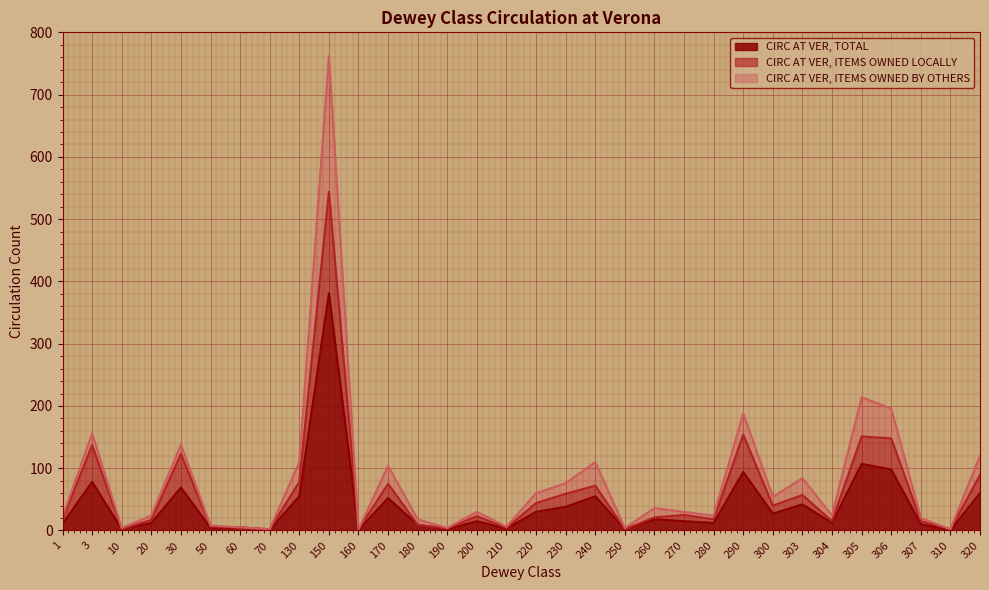

What is the average value of the CIRC AT VER, TOTAL series?

41